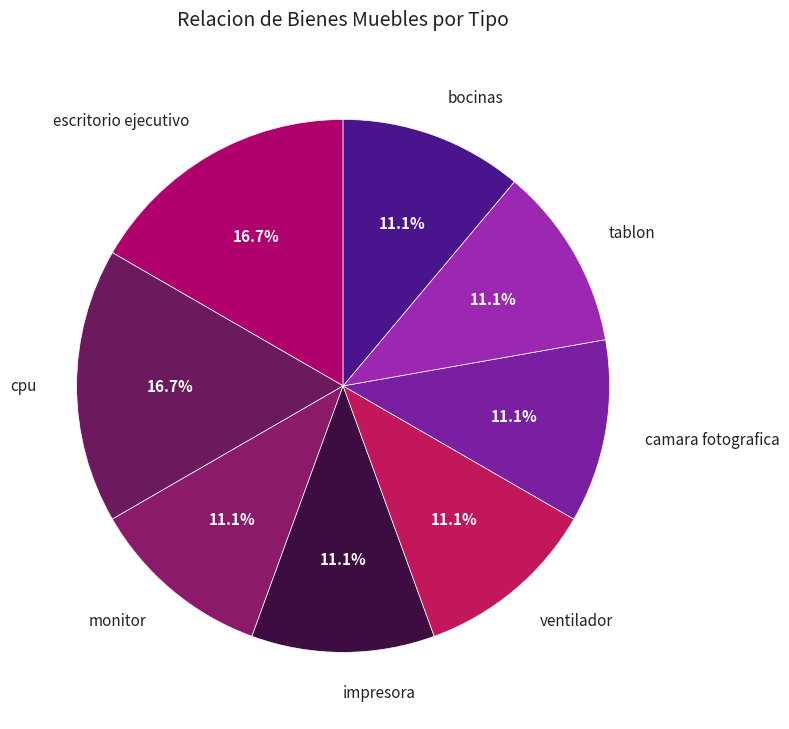

Is cpu the majority of the pie?

No